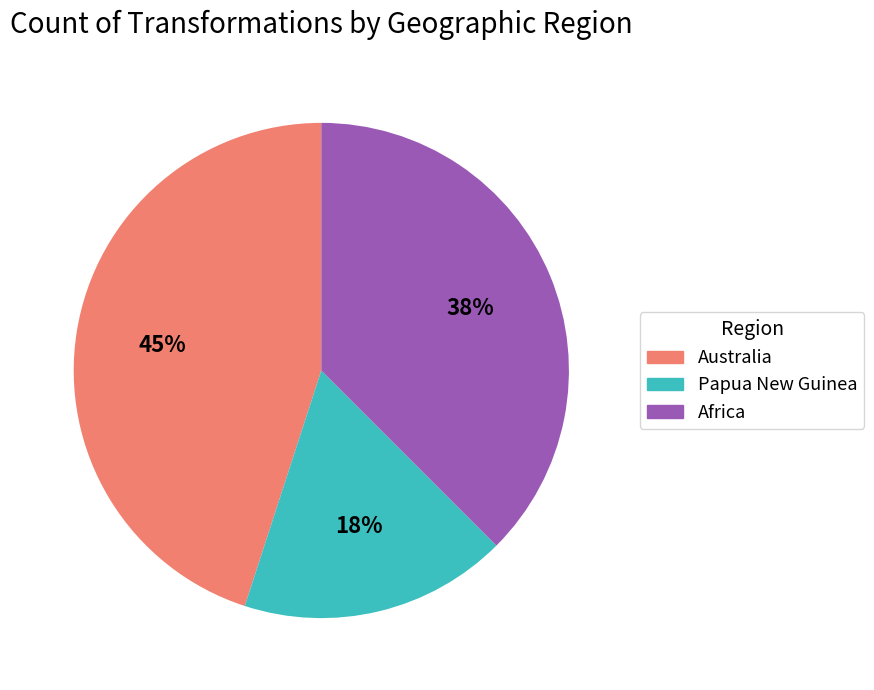

To the nearest percent, what is the average slice percentage?

33%